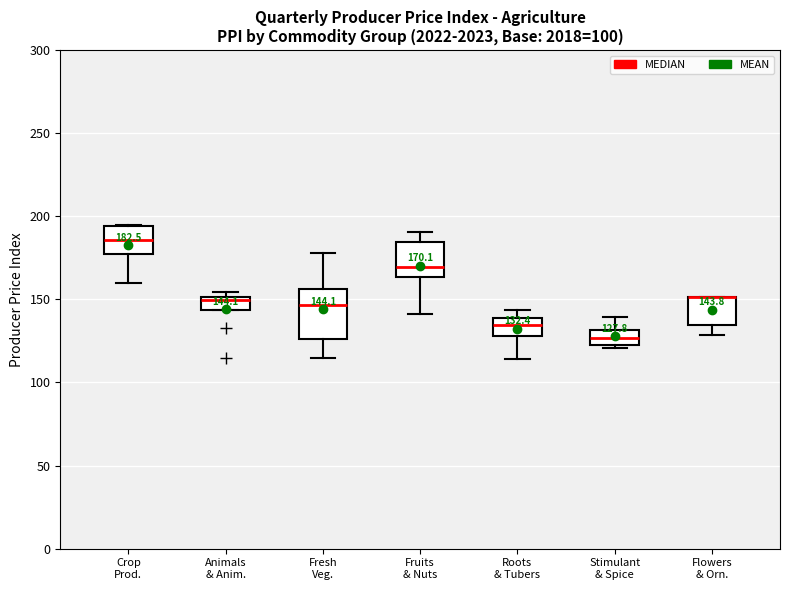

Comparing the boxes themselves (not the whiskers), which one is the tallest?

Fresh Veg.